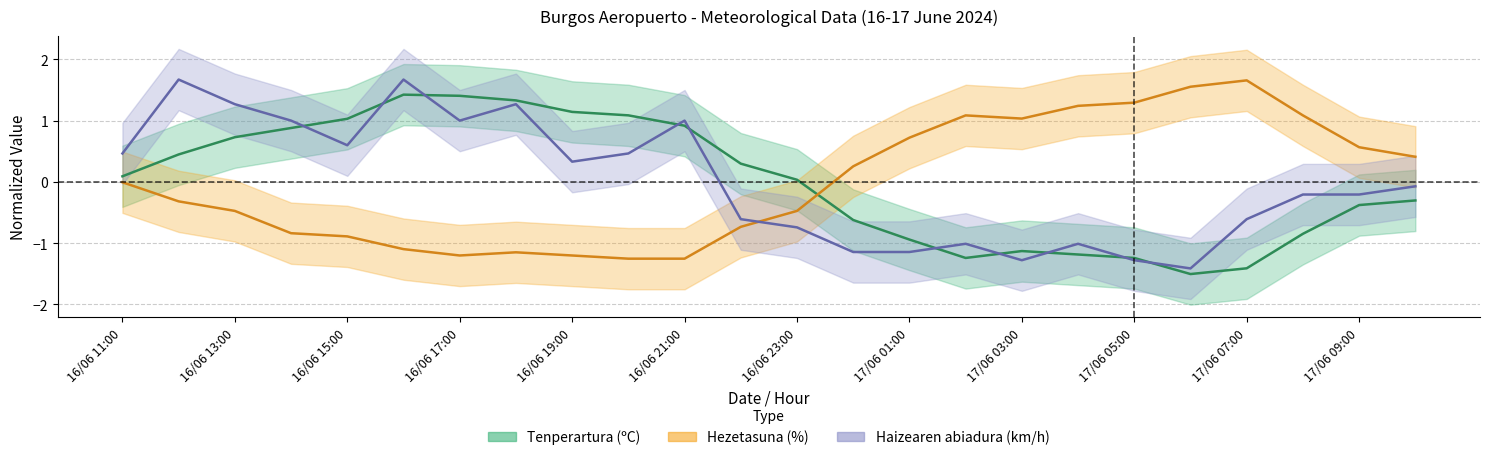

What is the minimum value shown in the chart?

-1.5